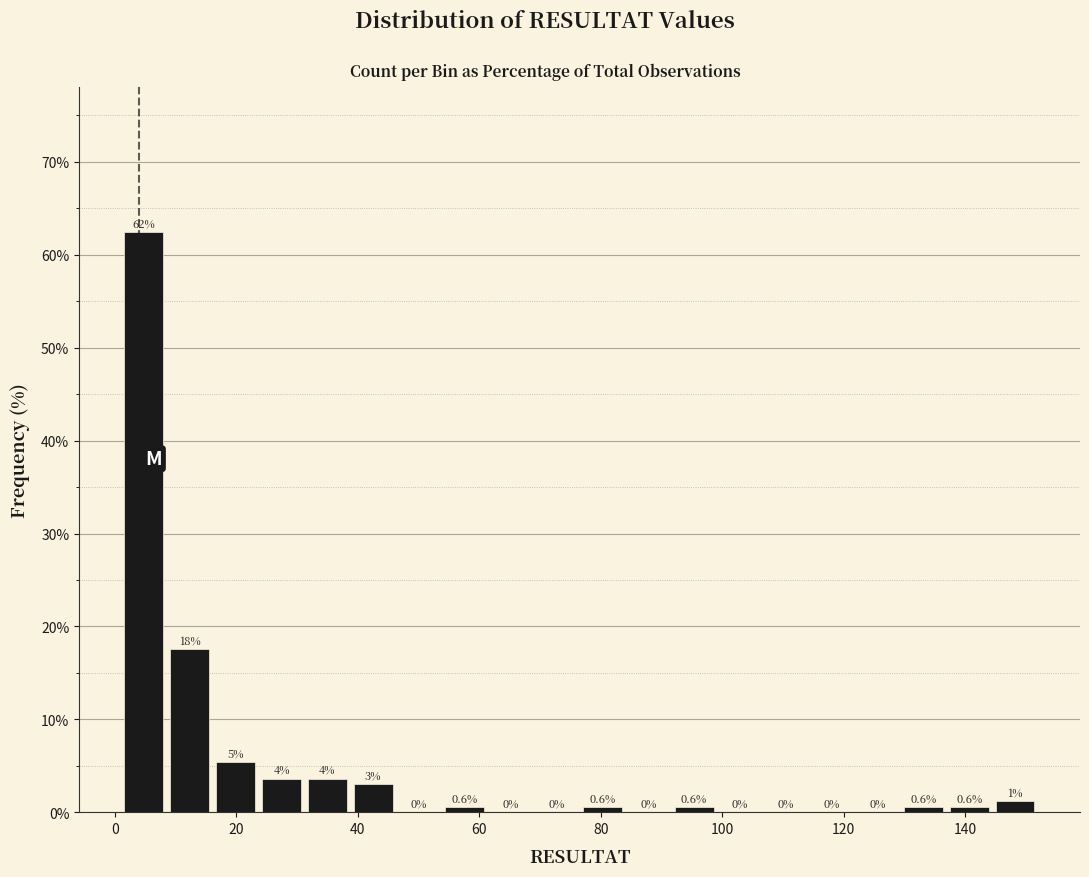

Read against the x-axis, roughly where is the centre of the tallest bar?

4